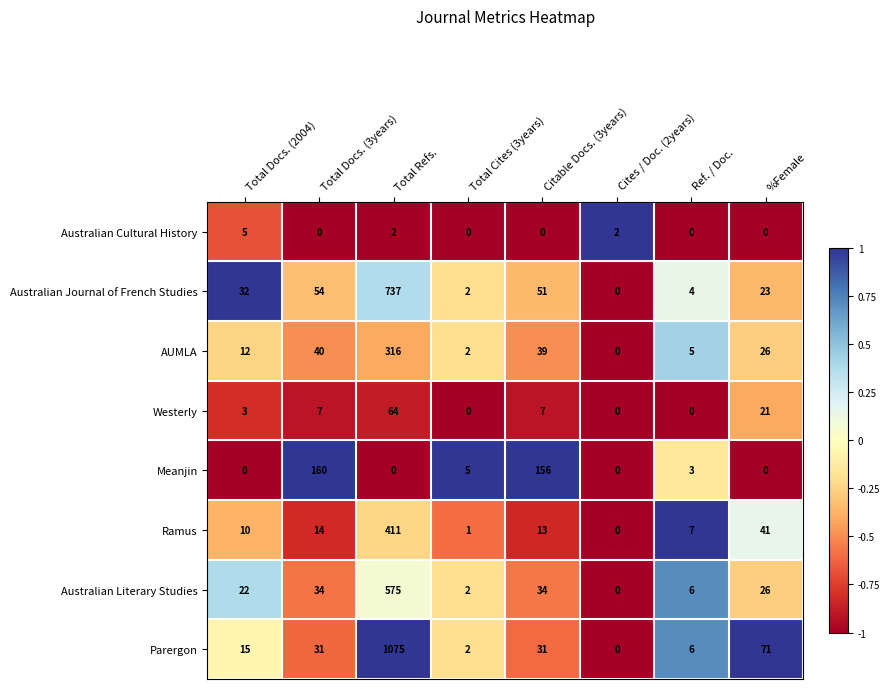

Which series has the widest spread of values?

Parergon